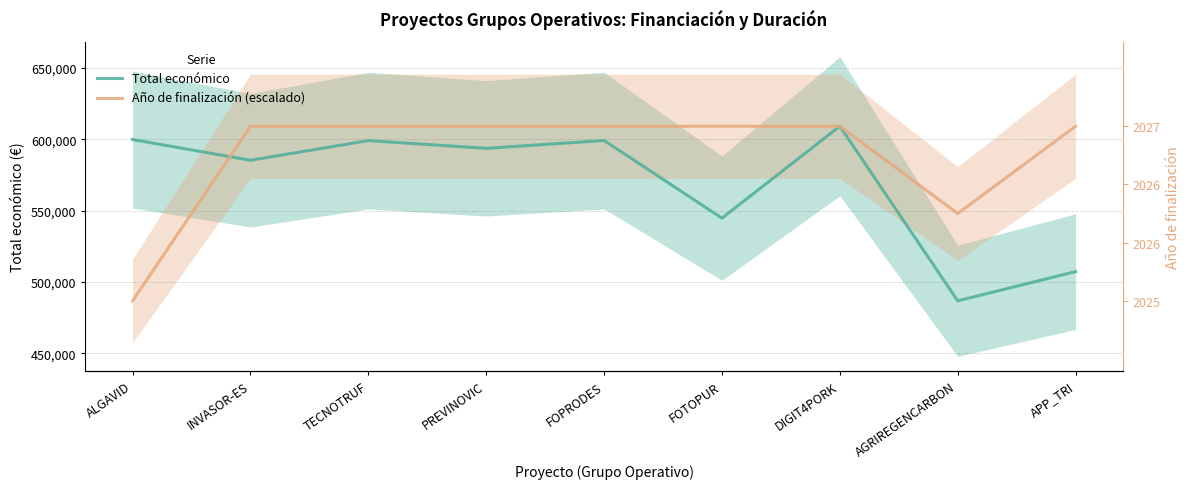

How many lines are shown in the chart?

2